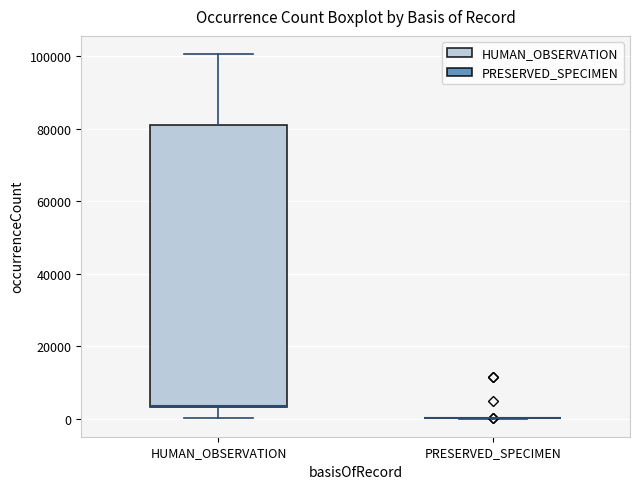

Which box is the tallest, from its lower edge to its upper edge?

HUMAN_OBSERVATION